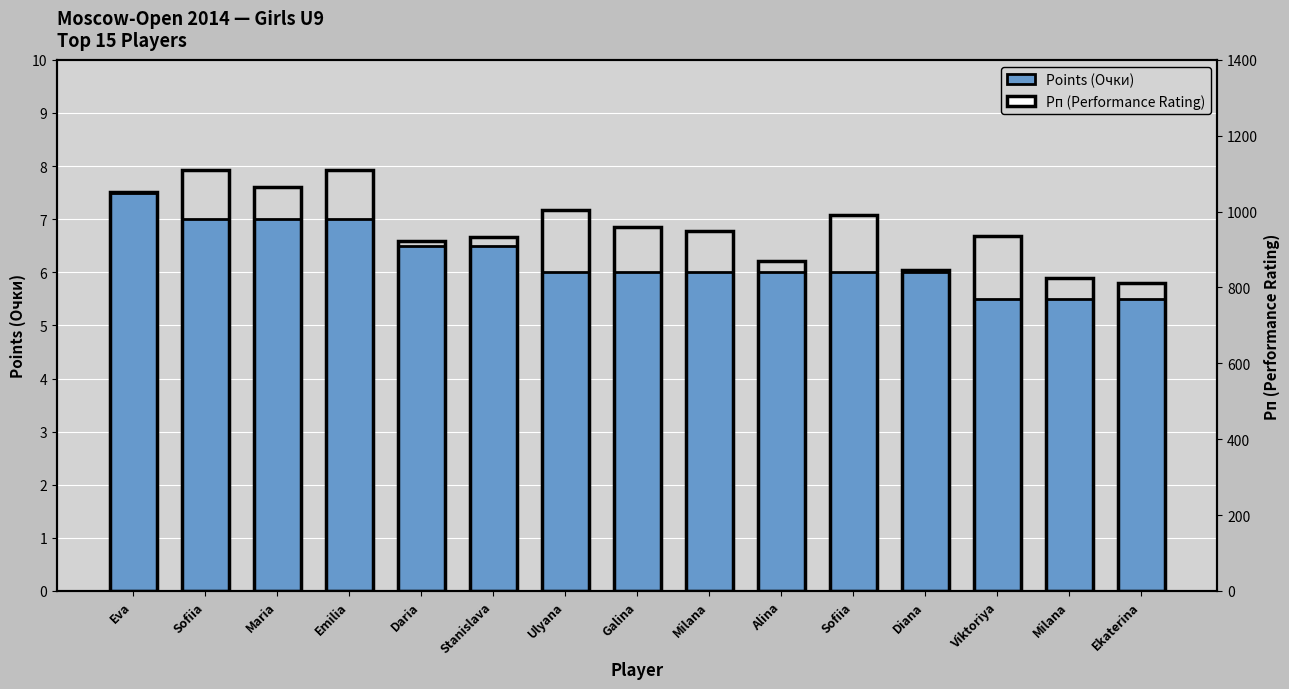

Rank the categories by Points (Очки) value from lowest to highest.

Viktoriya, Milana, Ekaterina, Ulyana, Galina, Milana, Alina, Sofiia, Diana, Daria, Stanislava, Sofiia, Maria, Emilia, Eva